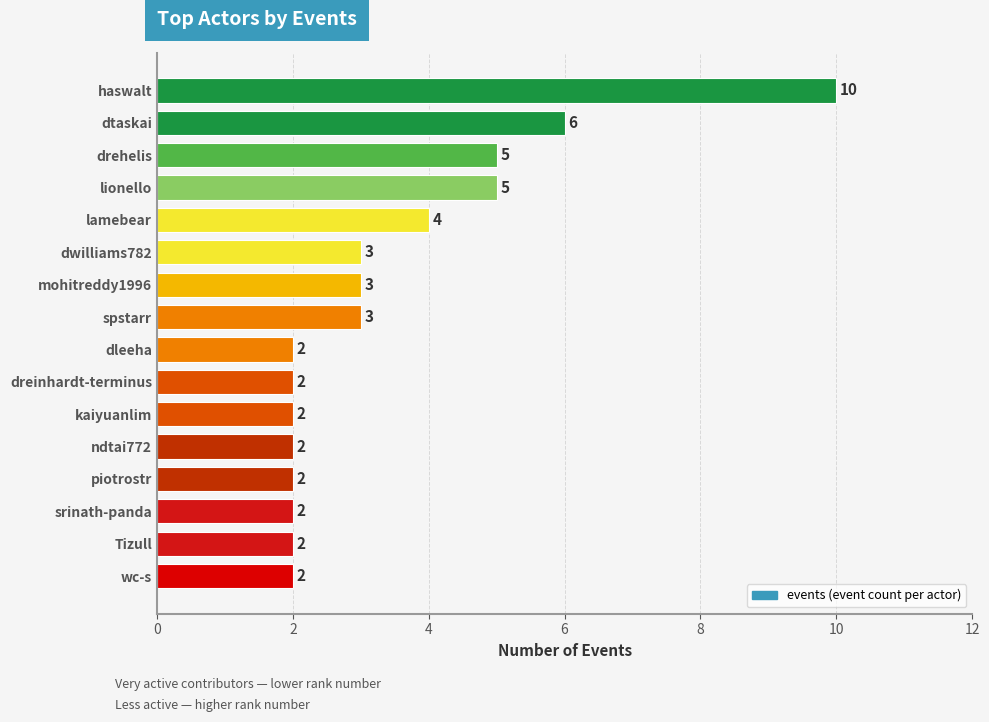

What is the label of the 7th bar from the top?

mohitreddy1996